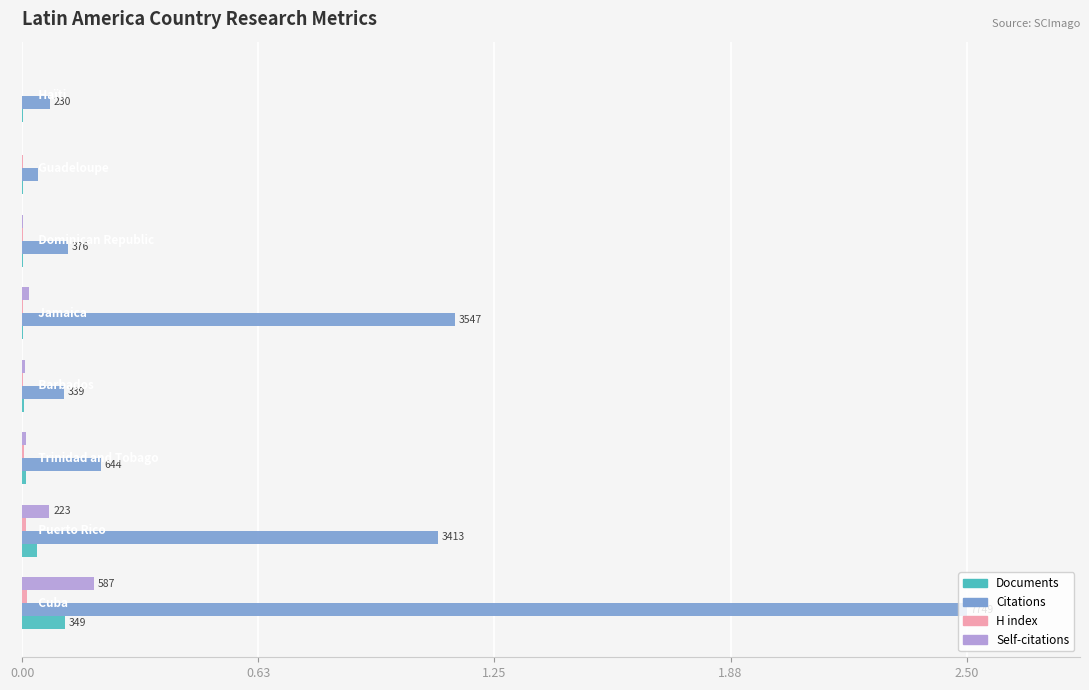

What is the sum of all Citations values?

5.3